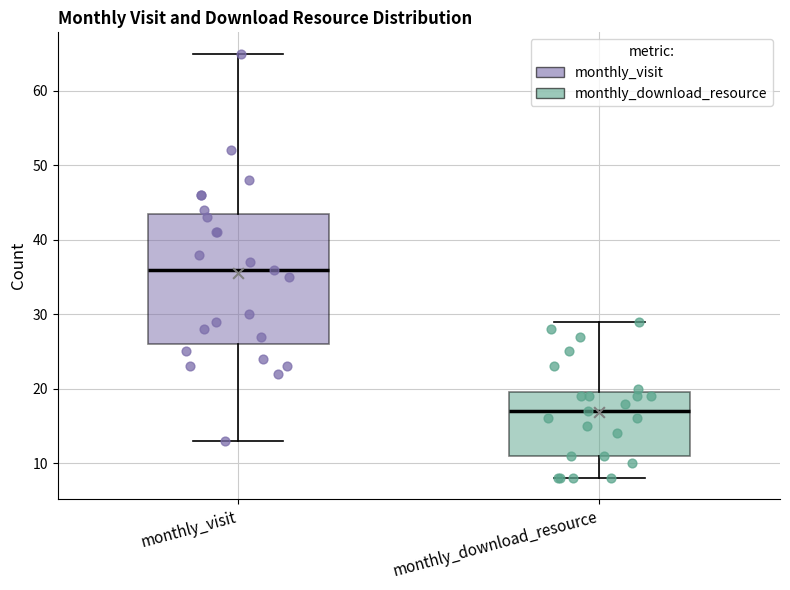

Where is the upper edge of the box for monthly_visit on the y-axis? The values are not printed on the chart, so give them approximately, as read against the axis.

44